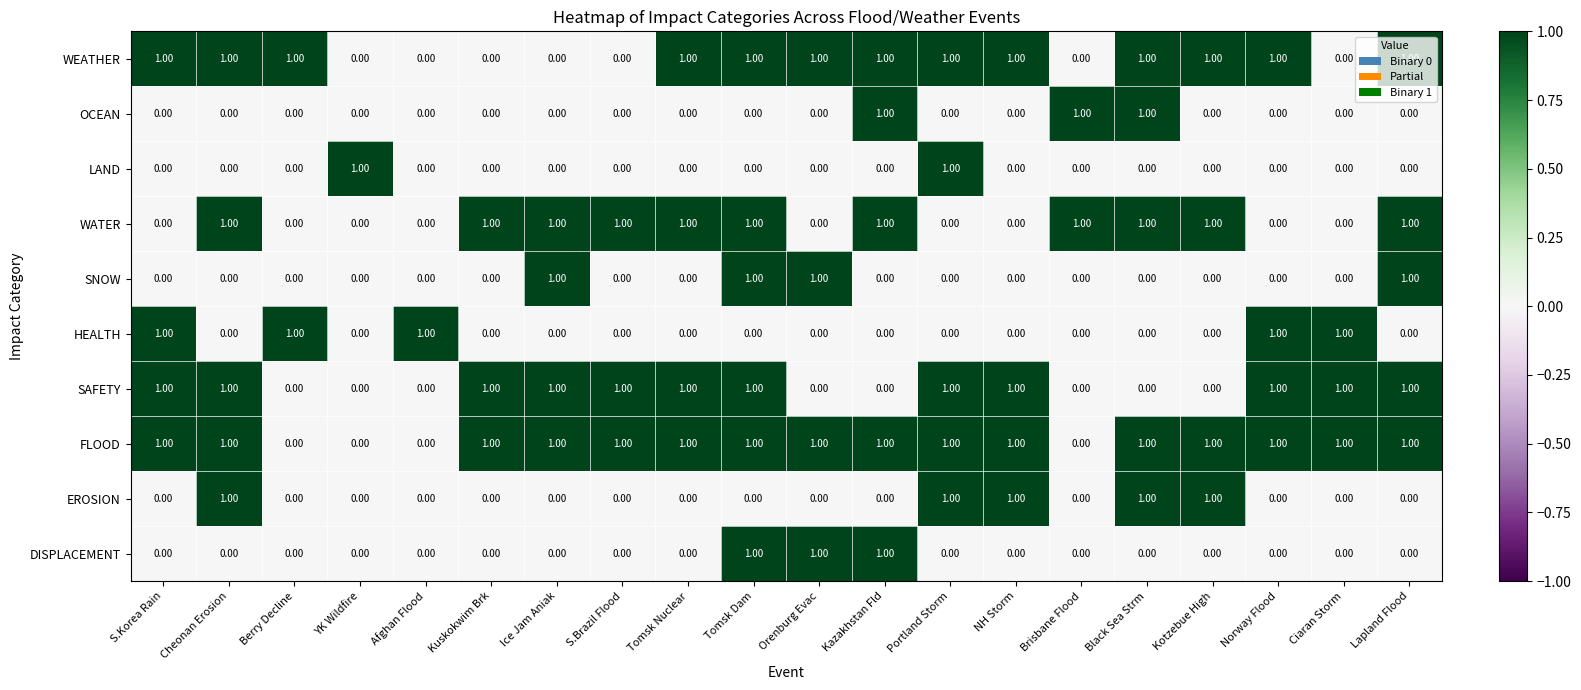

What is the sum of all DISPLACEMENT values?

3